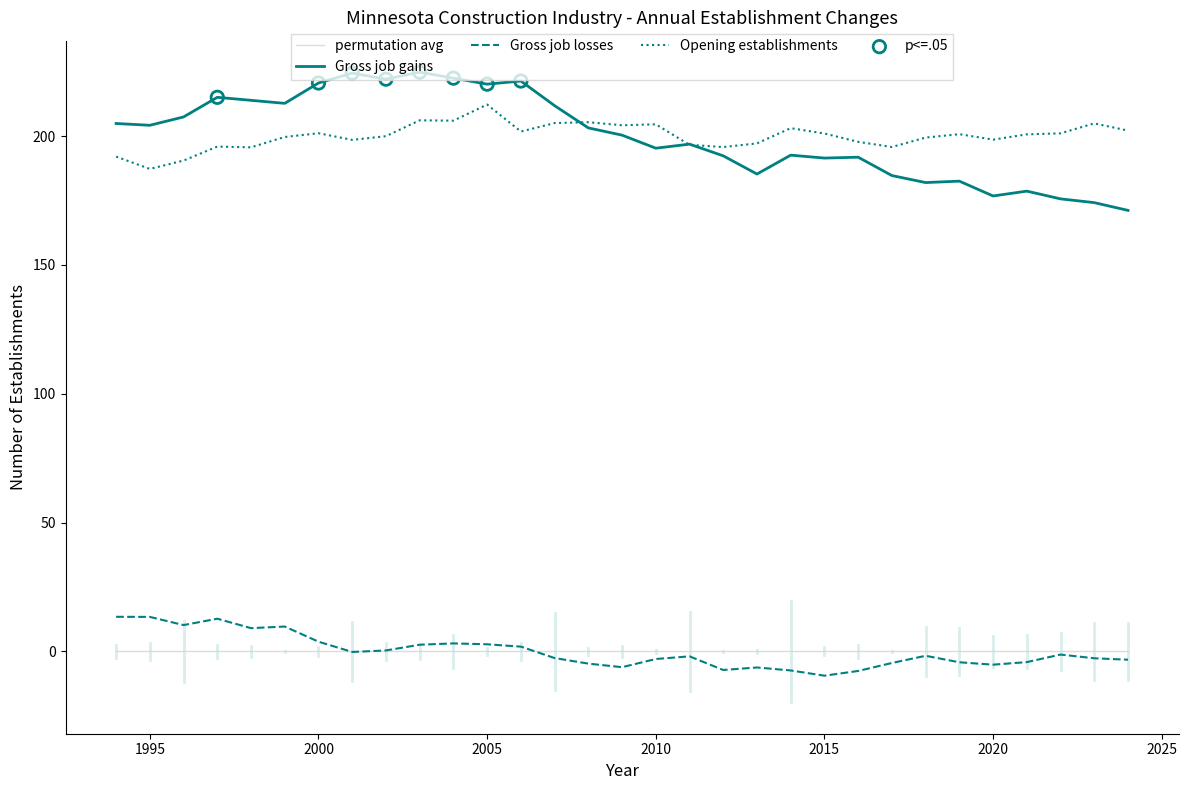

Which series has the largest range (max minus min)?

Gross job gains